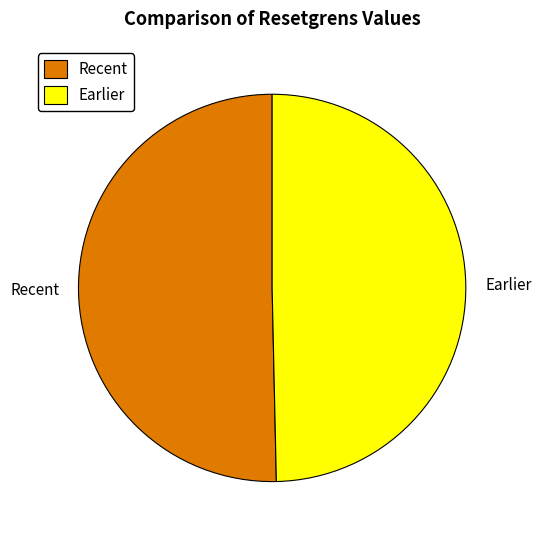

Combined, do Recent and Earlier account for over 50%?

Yes